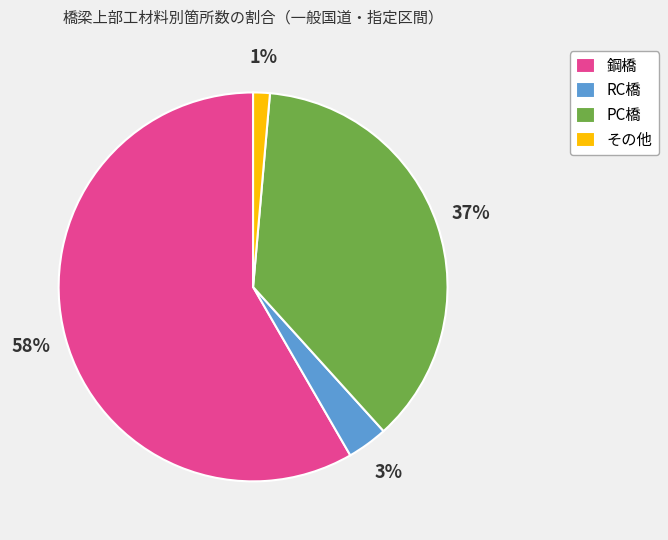

To the nearest percent, what percentage of the pie is その他?

1%